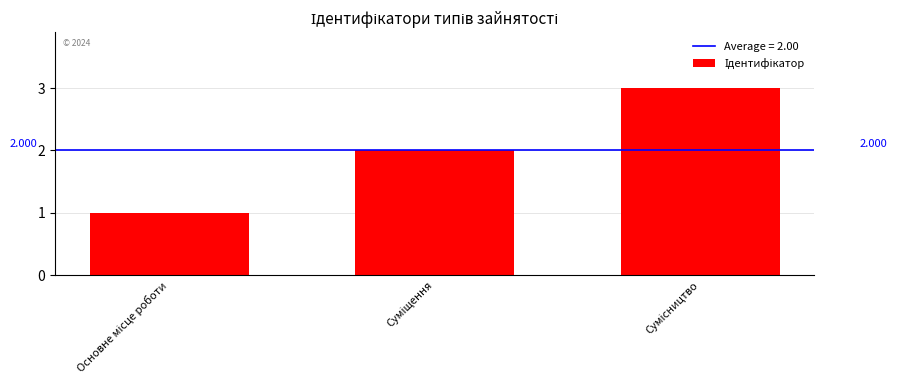

How many data points are less than 2?

1